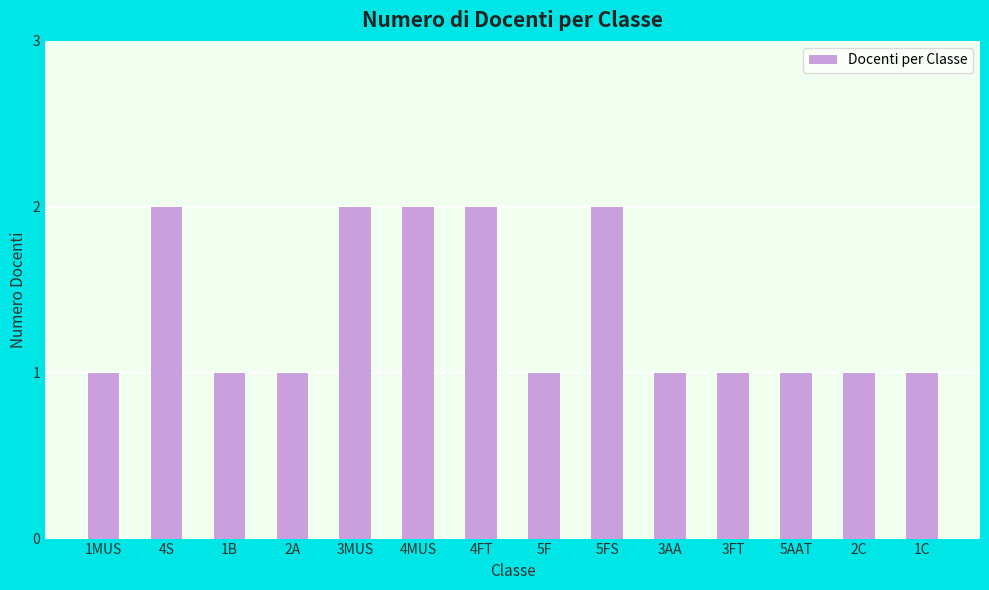

The chart shows a value of 2 at 4S. True or false?

True